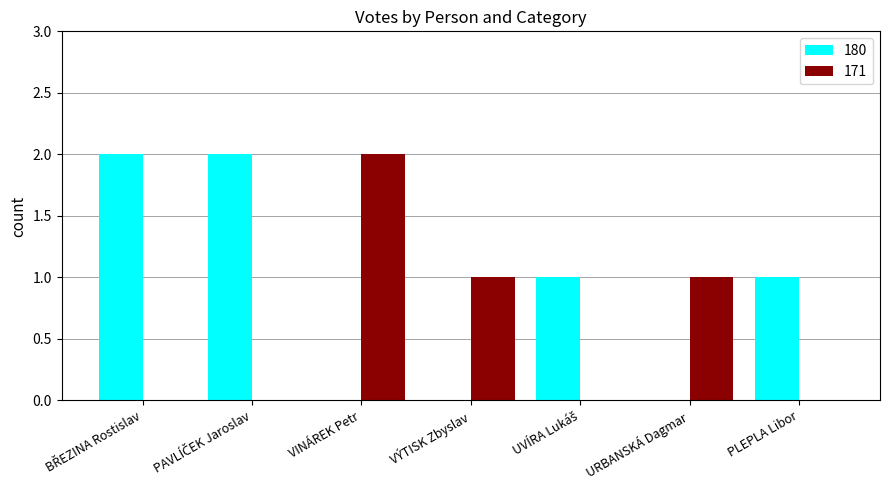

Which series has the largest total across all categories?

180